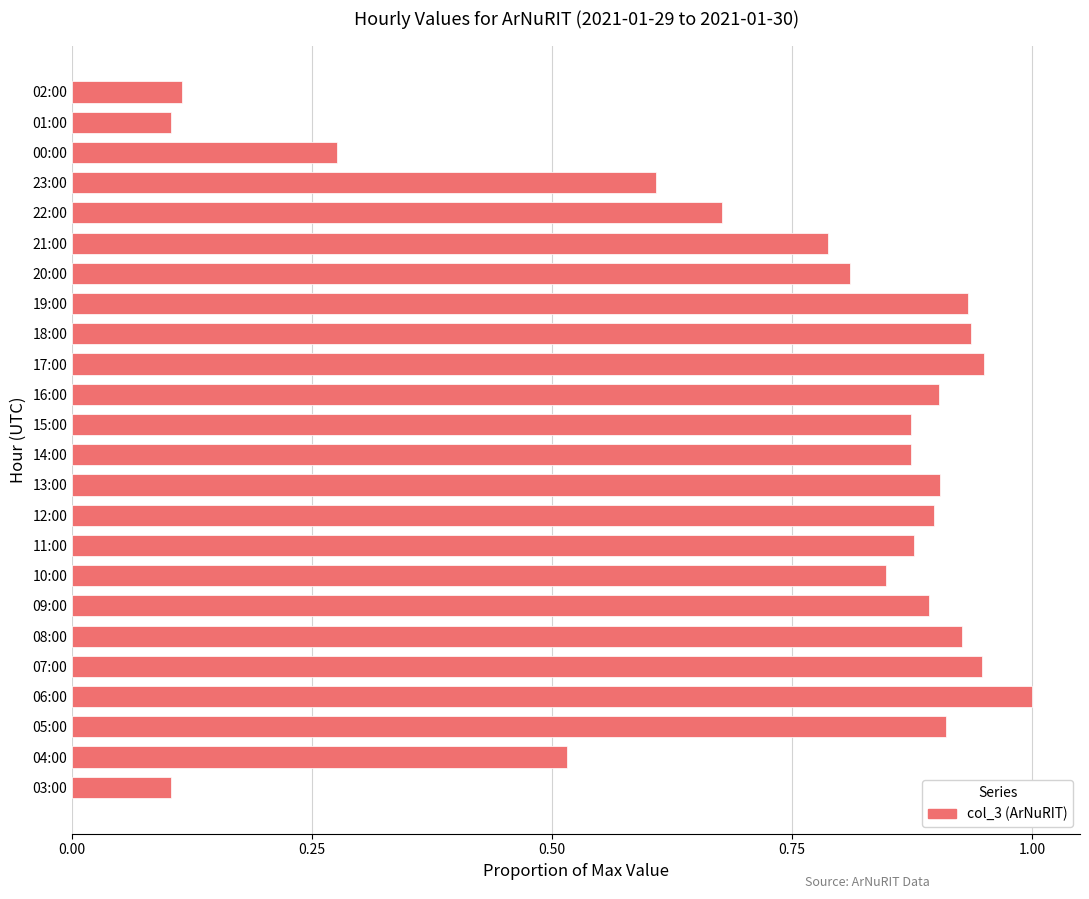

Is it true that the value at 17:00 is 0.9?

True